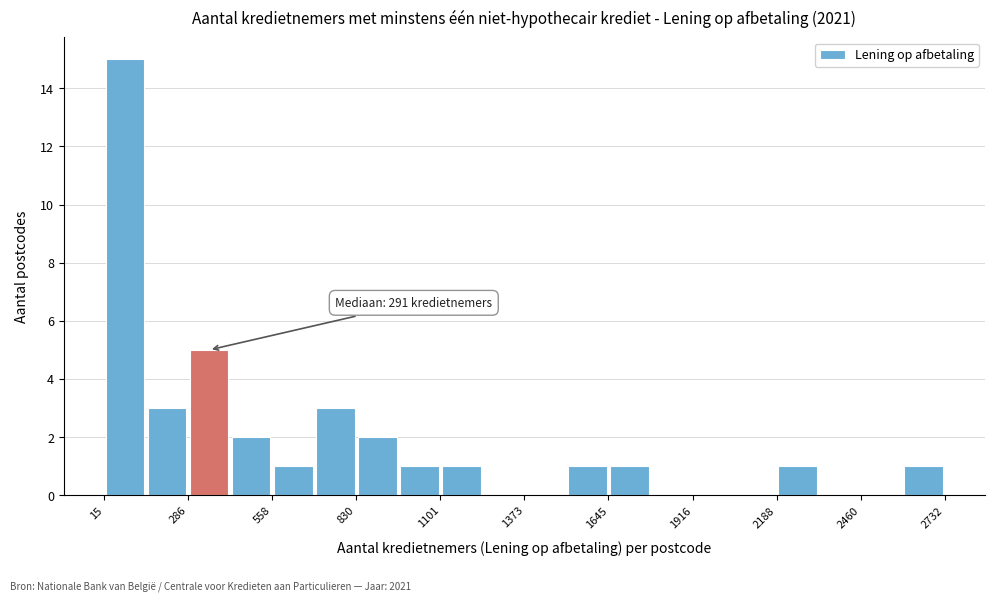

Around what value on the x-axis is the tallest bar? Give the approximate position of its centre, as read against the axis.

100